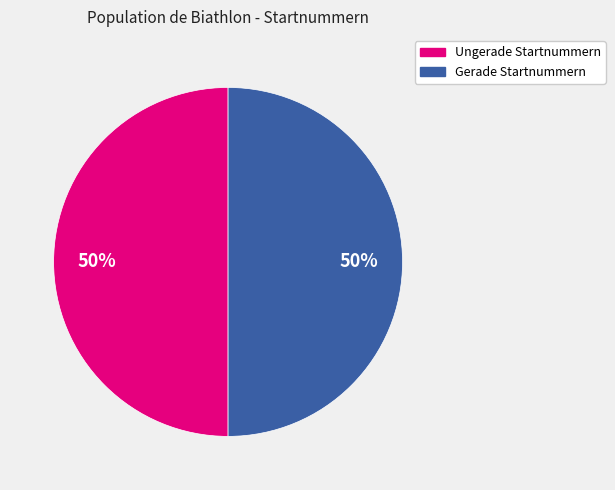

How many slices are in this pie chart?

2